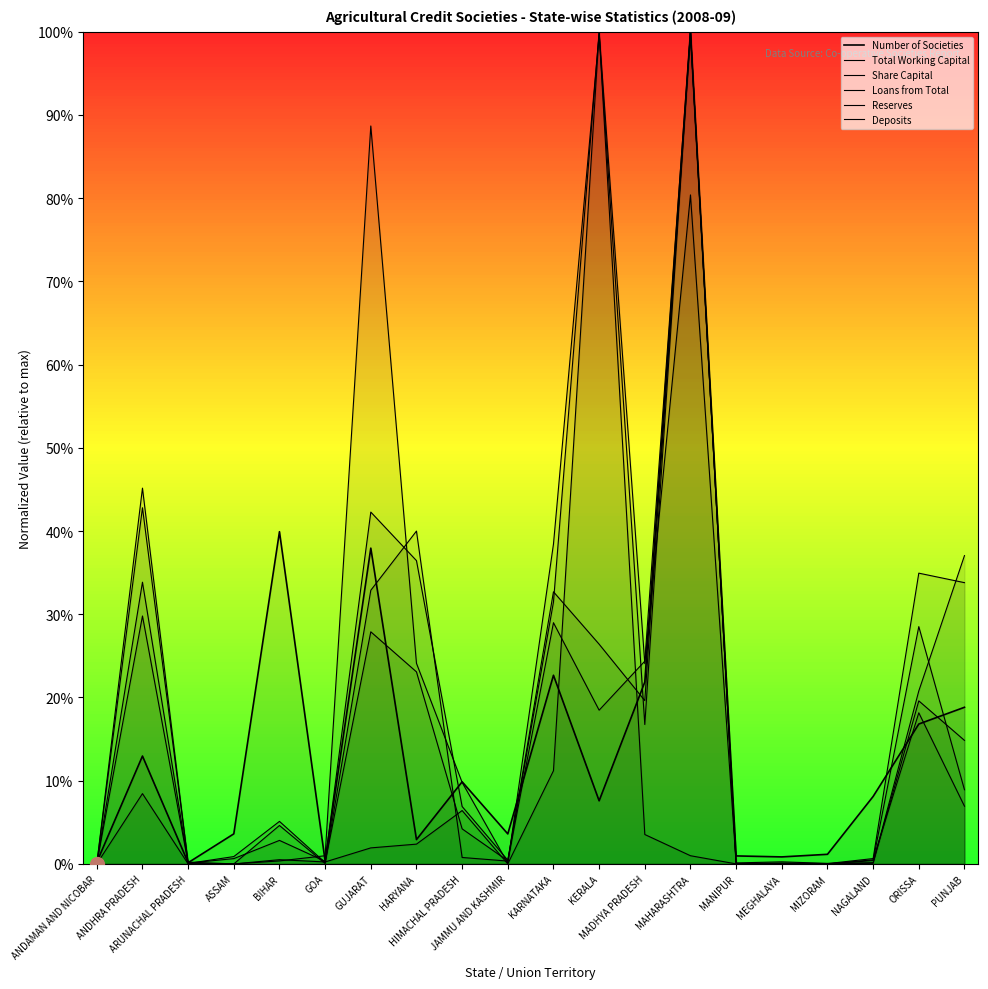

What is the label of the 16th point from the left?

MEGHALAYA